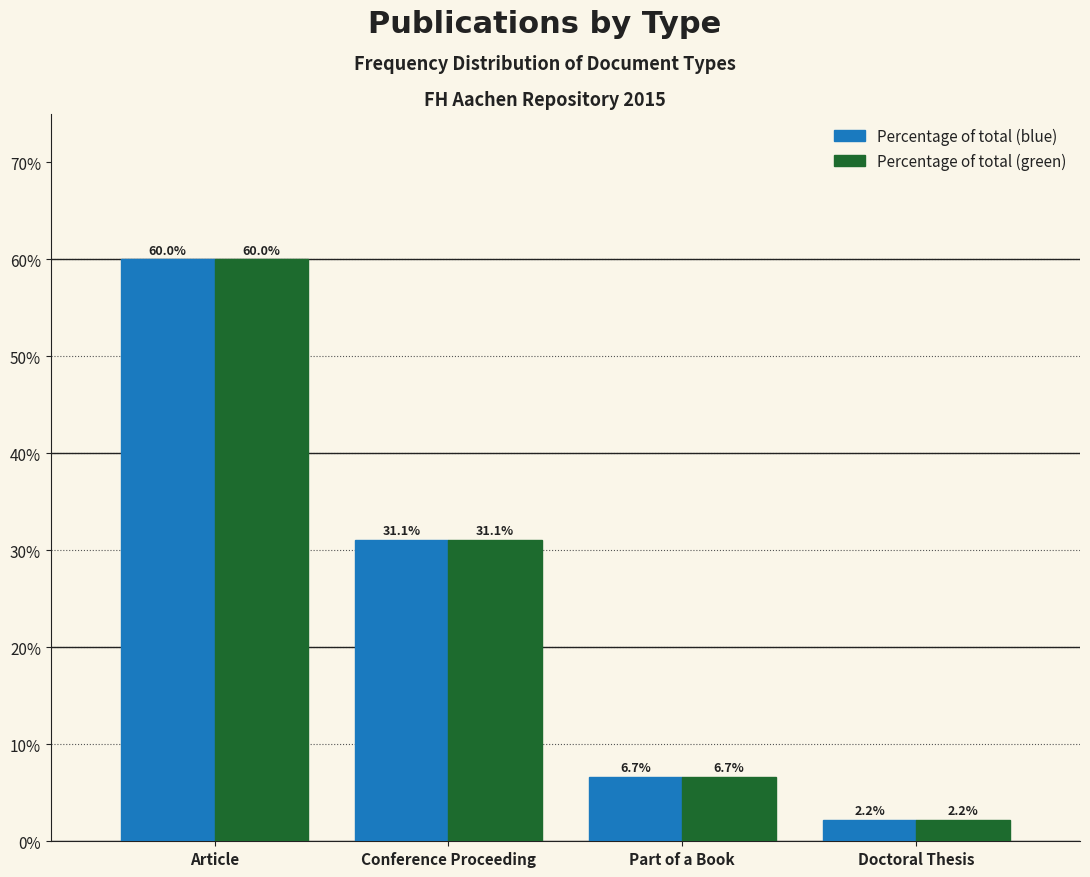

At which category does the chart reach its minimum across all series?

Doctoral Thesis